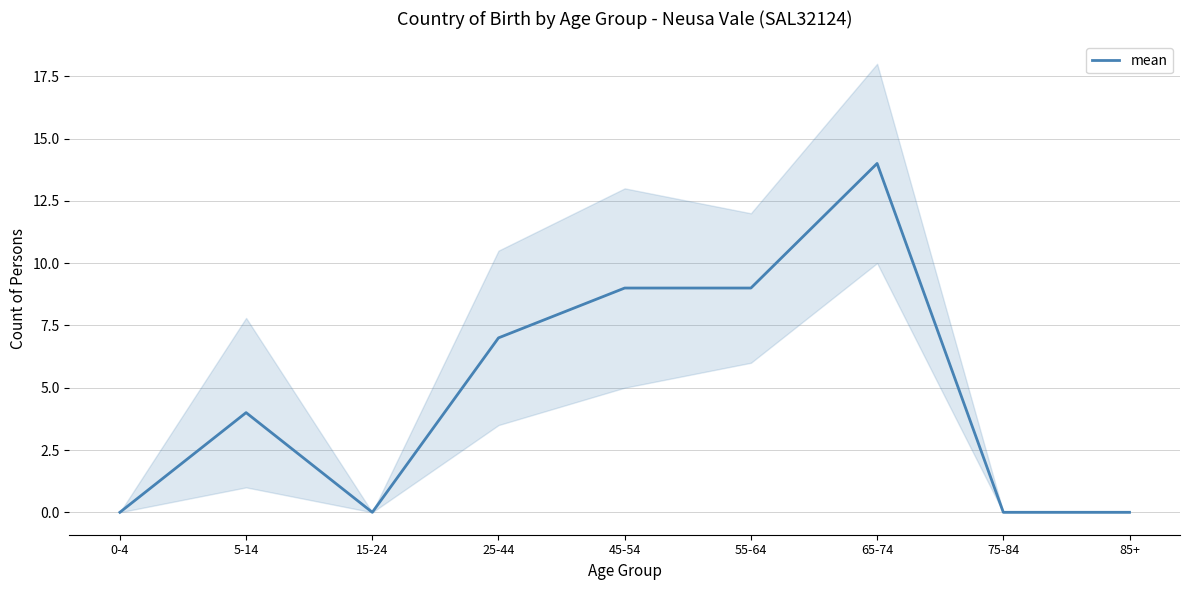

What is the maximum value shown in the chart?

14